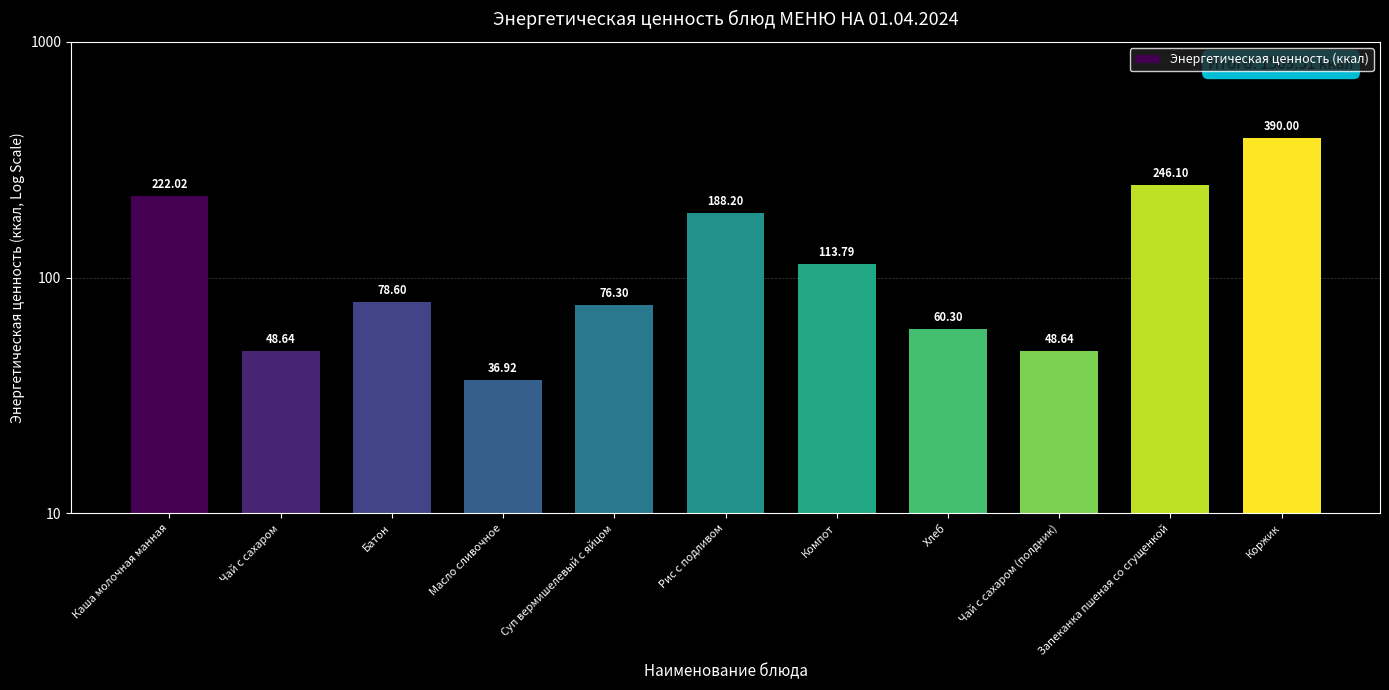

What is the change in value from Хлеб to Запеканка пшеная со сгущенкой?

+185.8